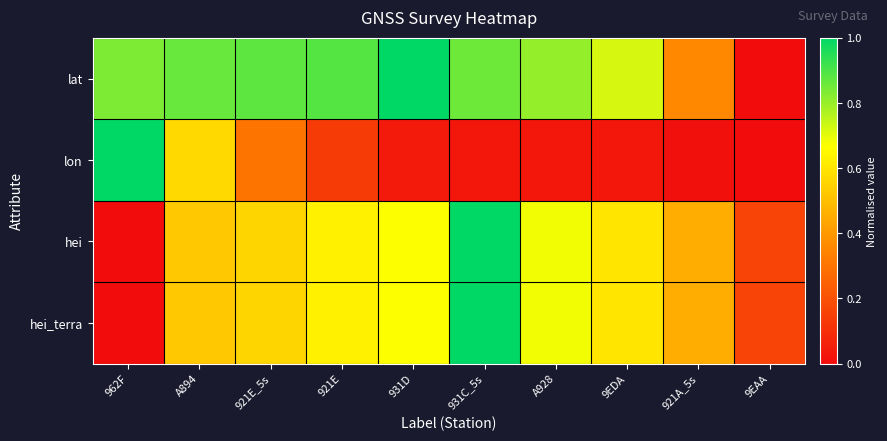

At 9EAA, list the series in order from largest to smallest.

hei, hei_terra, lat, lon